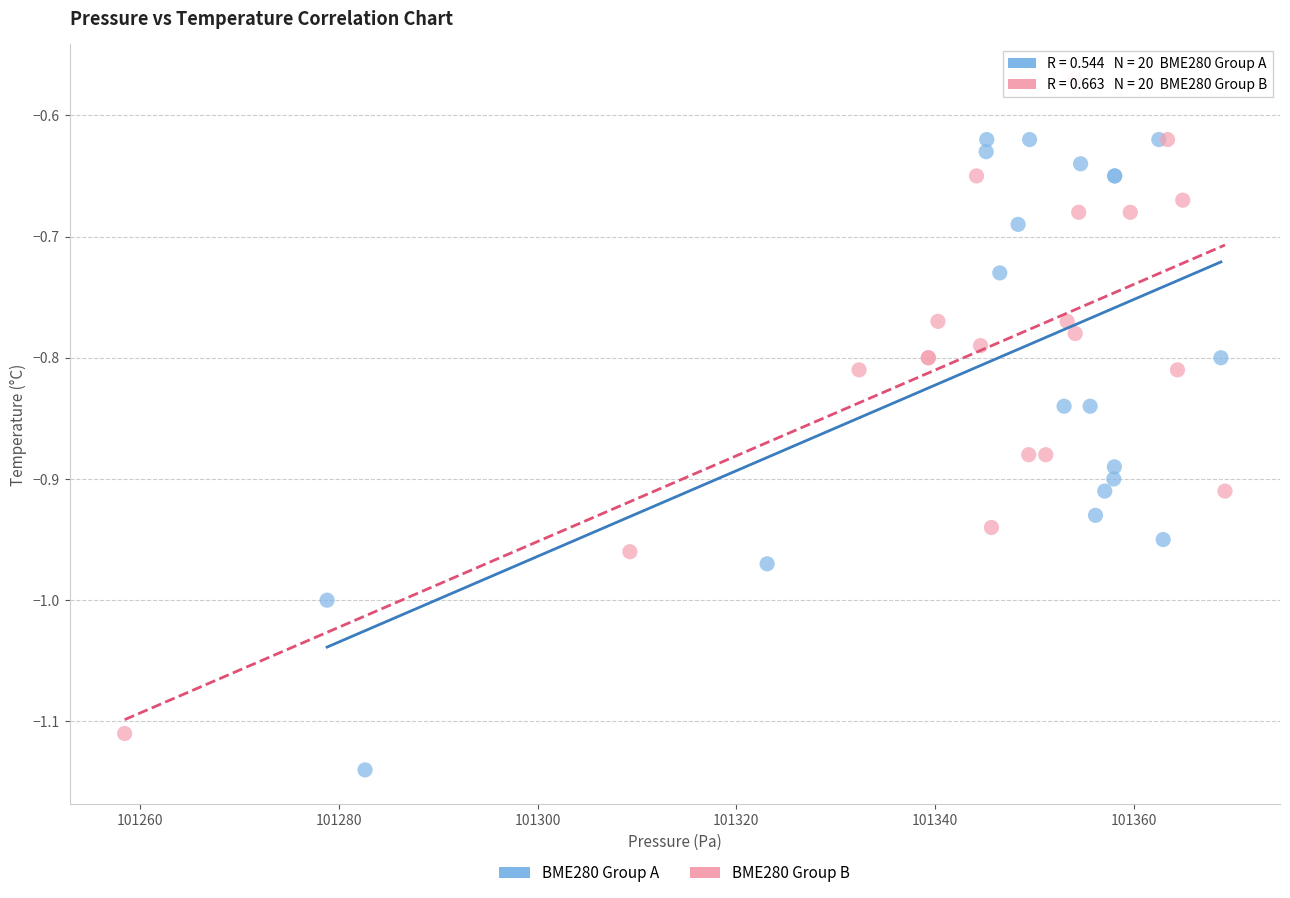

Which series reaches the minimum Y coordinate?

BME280 Group A